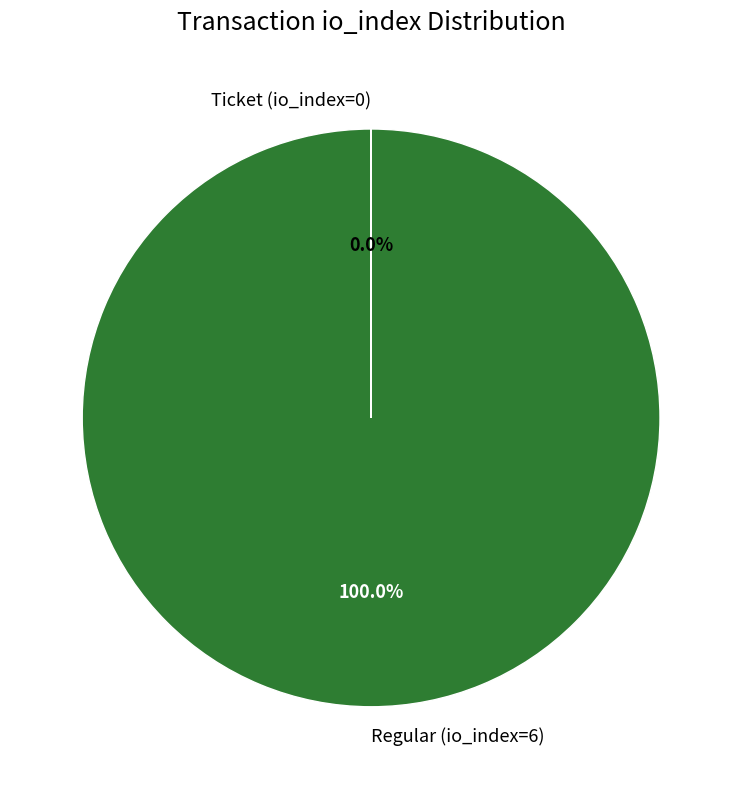

Is there a majority slice in this chart?

Yes